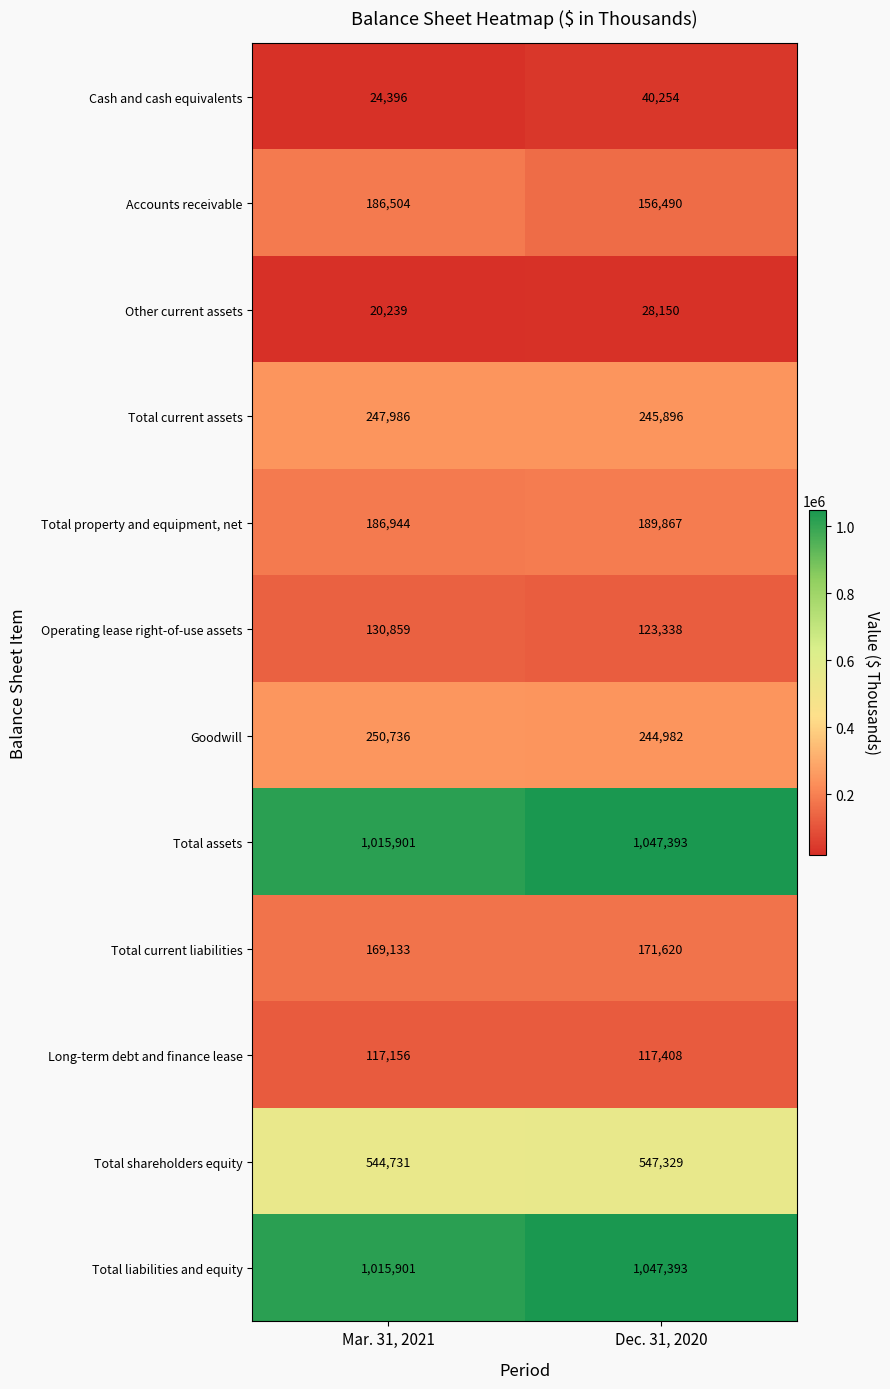

Rank the categories by Cash and cash equivalents value from lowest to highest.

Mar. 31, 2021, Dec. 31, 2020